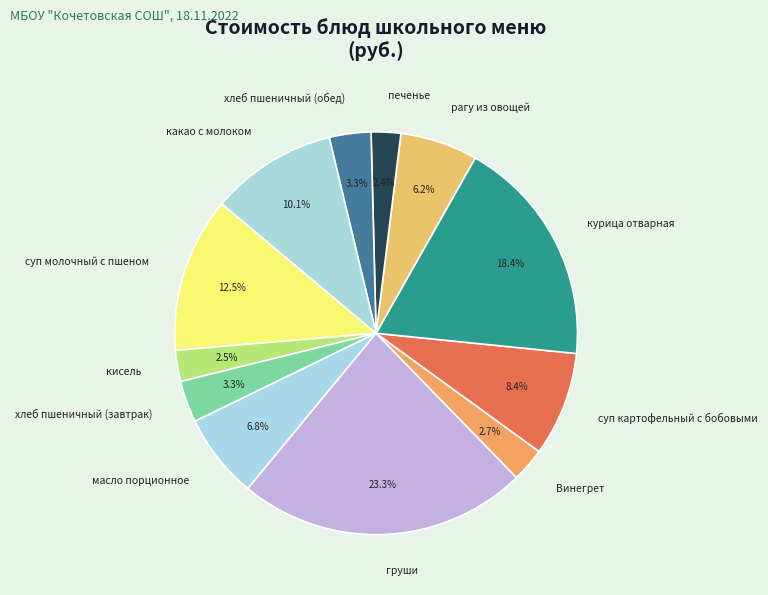

Is курица отварная the majority of the pie?

No